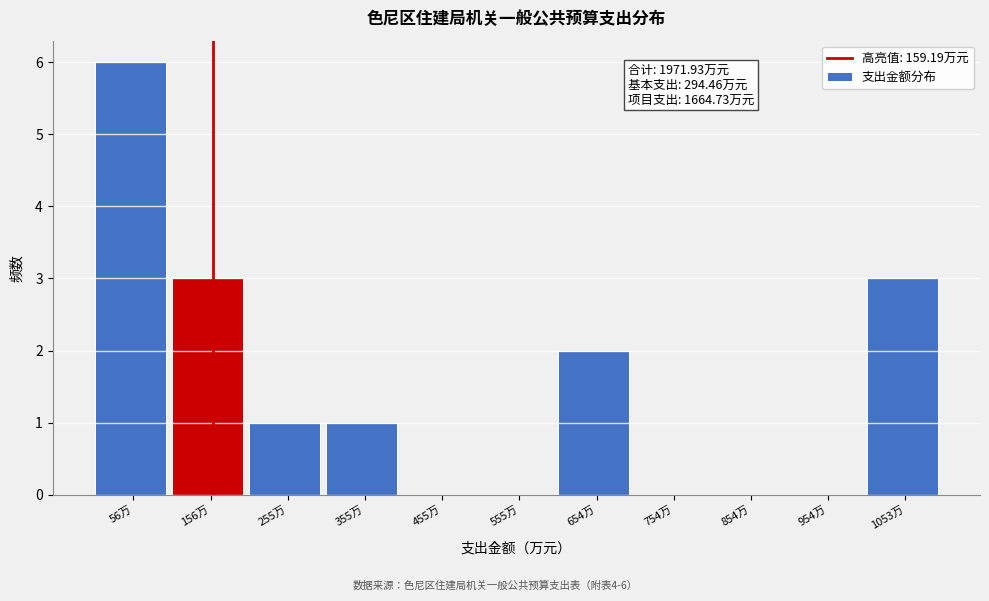

Over which range of the x-axis is the bar tallest?

10 to 110